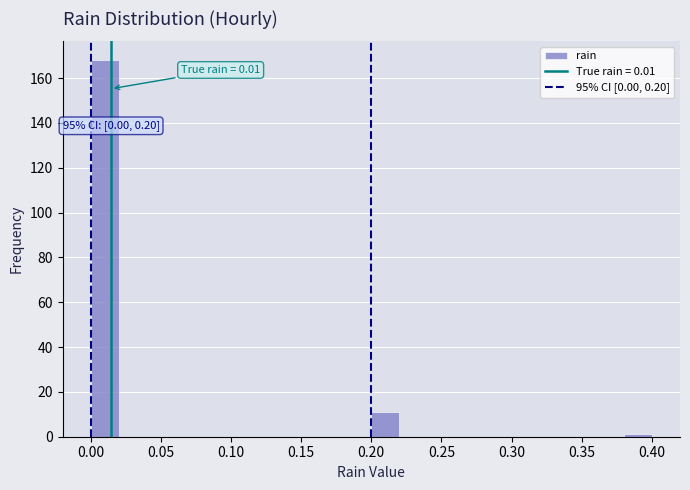

Which range on the x-axis has the tallest bar?

0.00 to 0.02